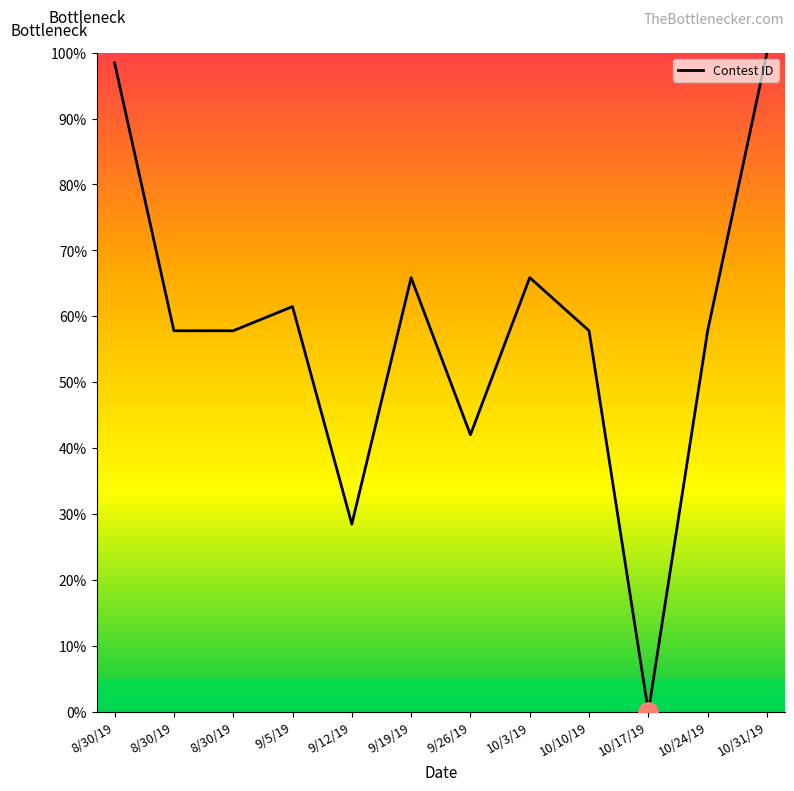

Does the chart display data point markers on the line(s)?

No